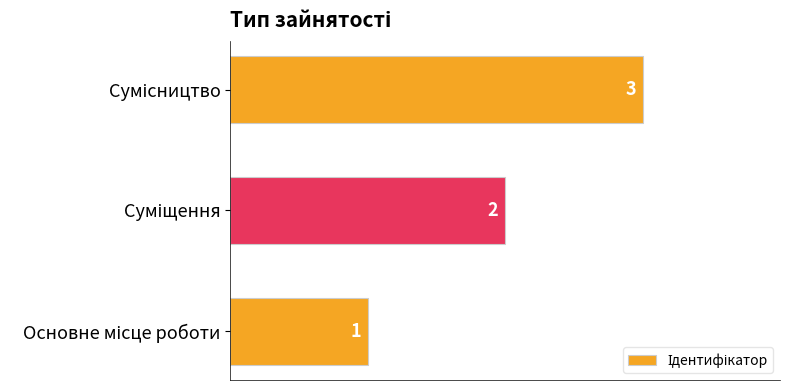

What is the minimum value shown in the chart?

1